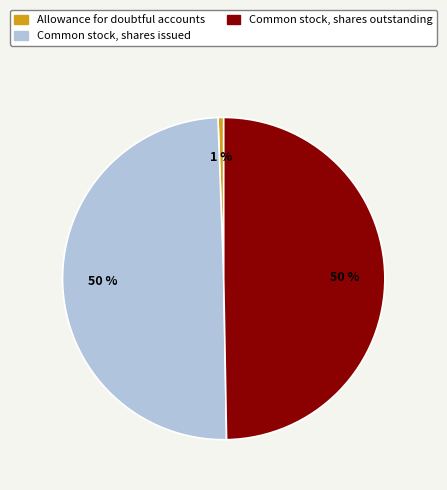

What percentage is the Common stock, shares issued slice, to the nearest percent?

50%